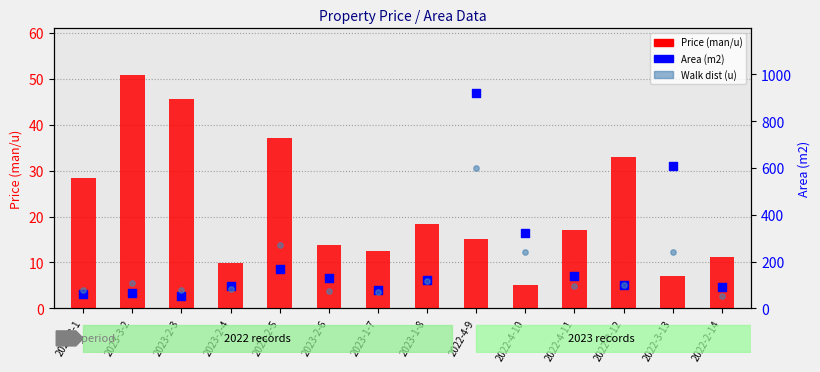

Which series has the largest total across all categories?

Area (m2)